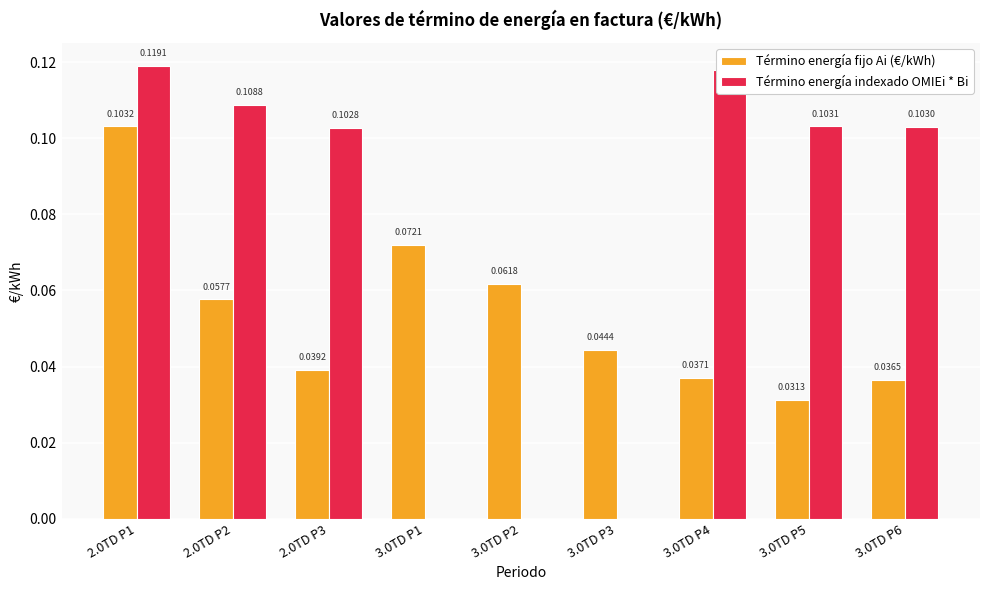

Is it true that Término energía indexado OMIEi * Bi equals 0.0 at 3.0TD P1?

True